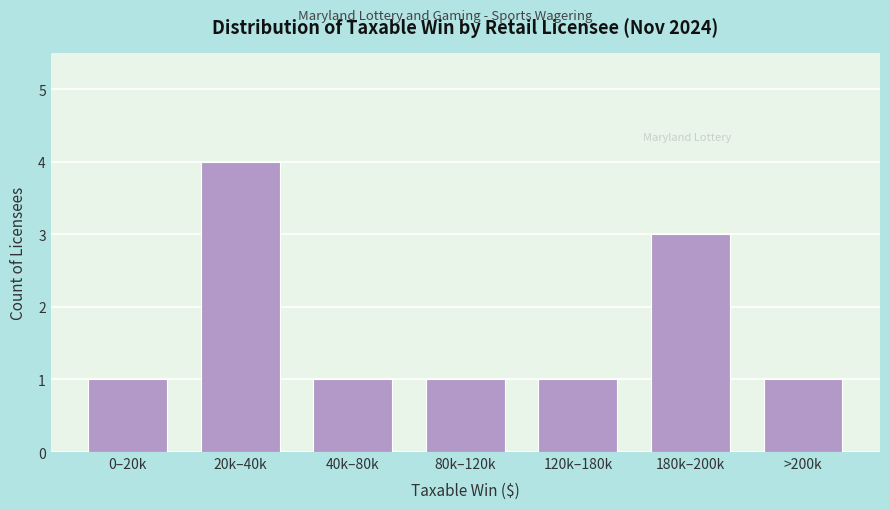

Reading right to left, what are all the values shown in this chart?

1	3	1	1	1	4	1